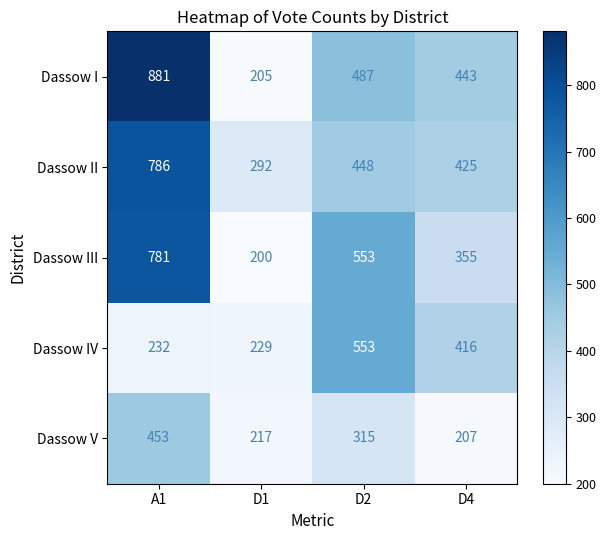

Rank the series by their maximum value, from lowest to highest.

Dassow V, Dassow IV, Dassow III, Dassow II, Dassow I